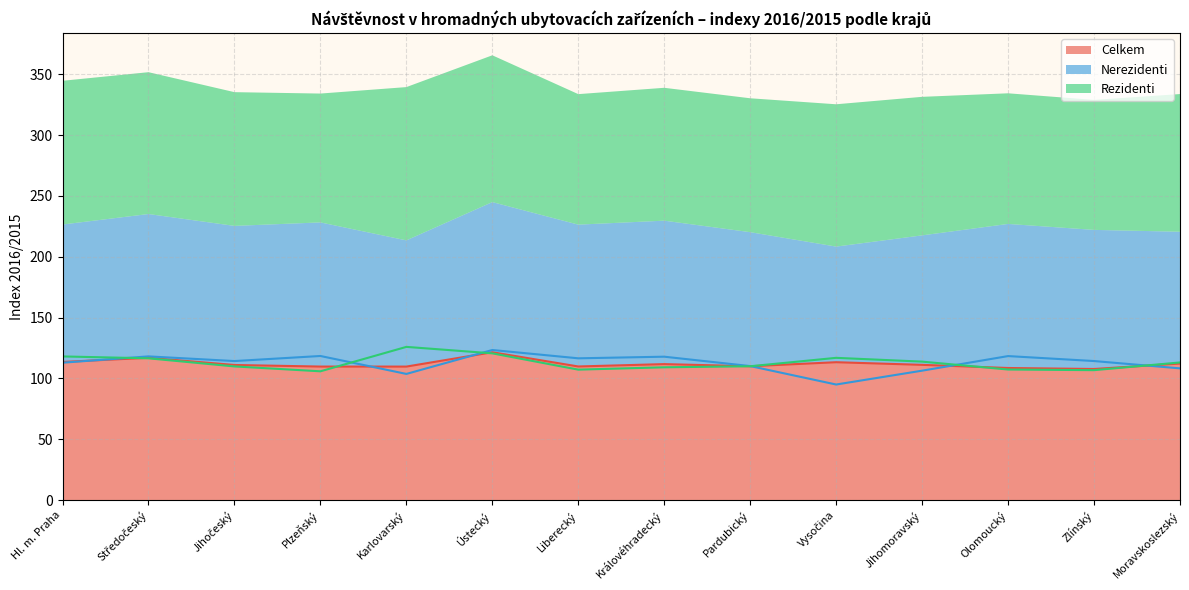

The value of index_nerezidenti at Královéhradecký is 159.3. True or false?

False